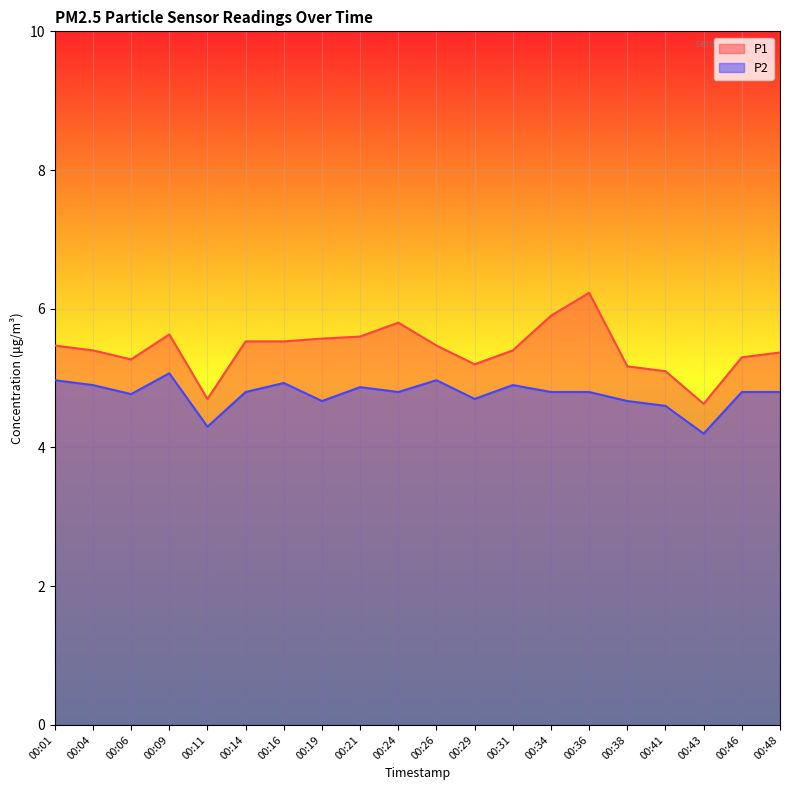

At 00:16, list the series in order from smallest to largest.

P2, P1